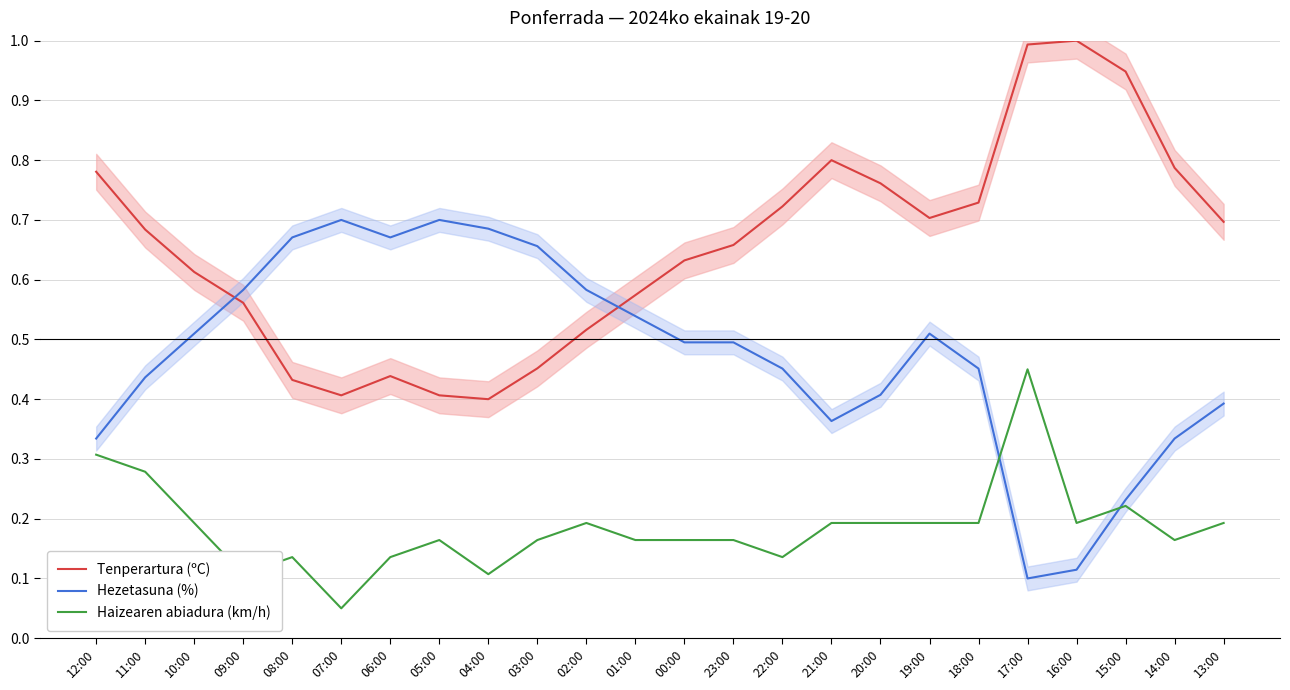

How many times do Tenperartura (ºC) and Hezetasuna (%) cross each other?

2